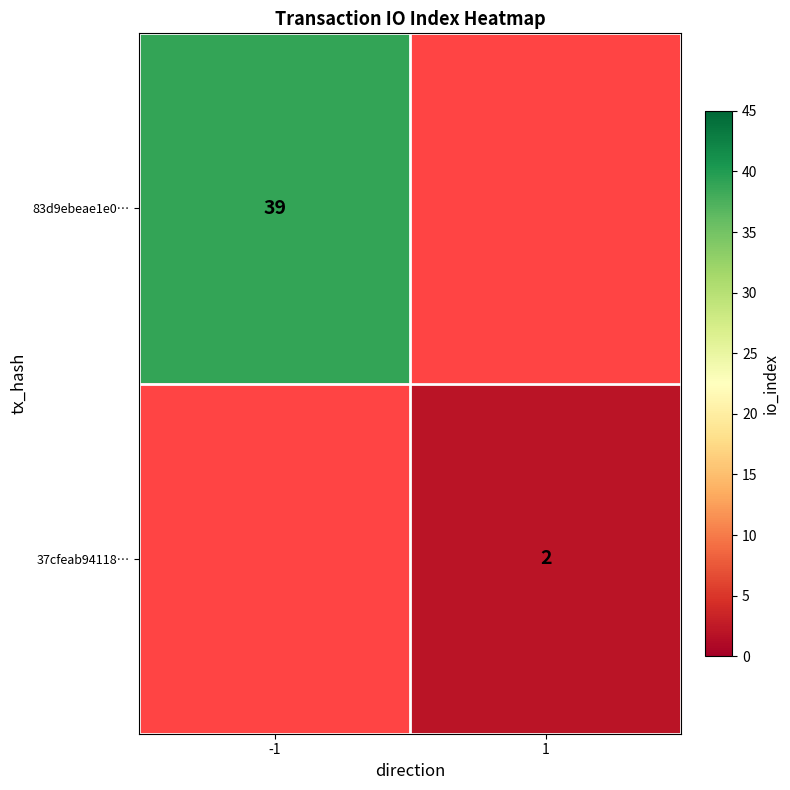

The value of 83d9ebeae1e0… at -1 is 39. True or false?

True